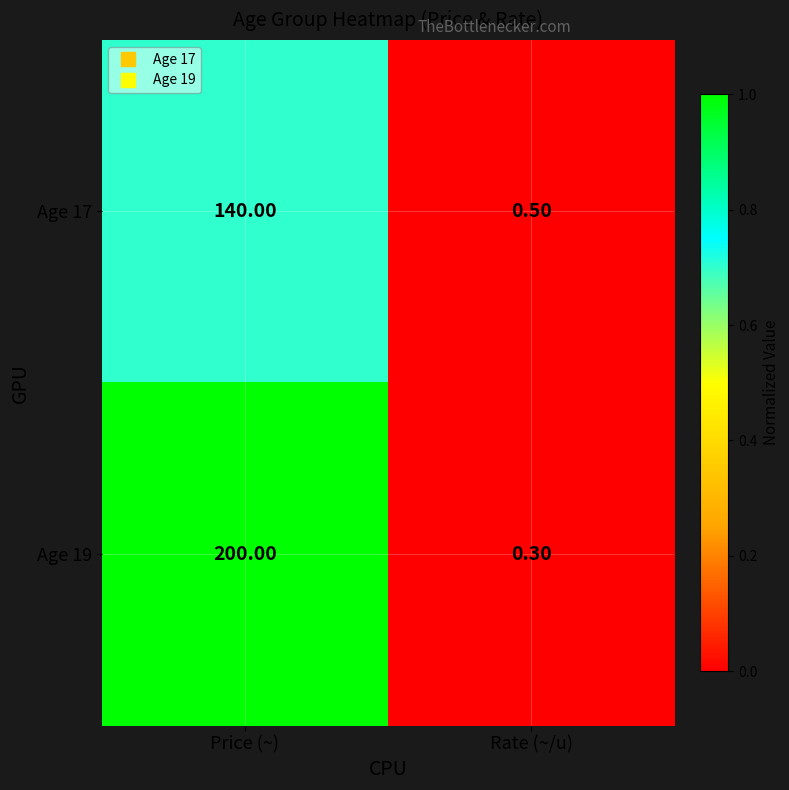

What is the difference between the Age 17 values at Rate (~/u) and Price (~)?

139.5